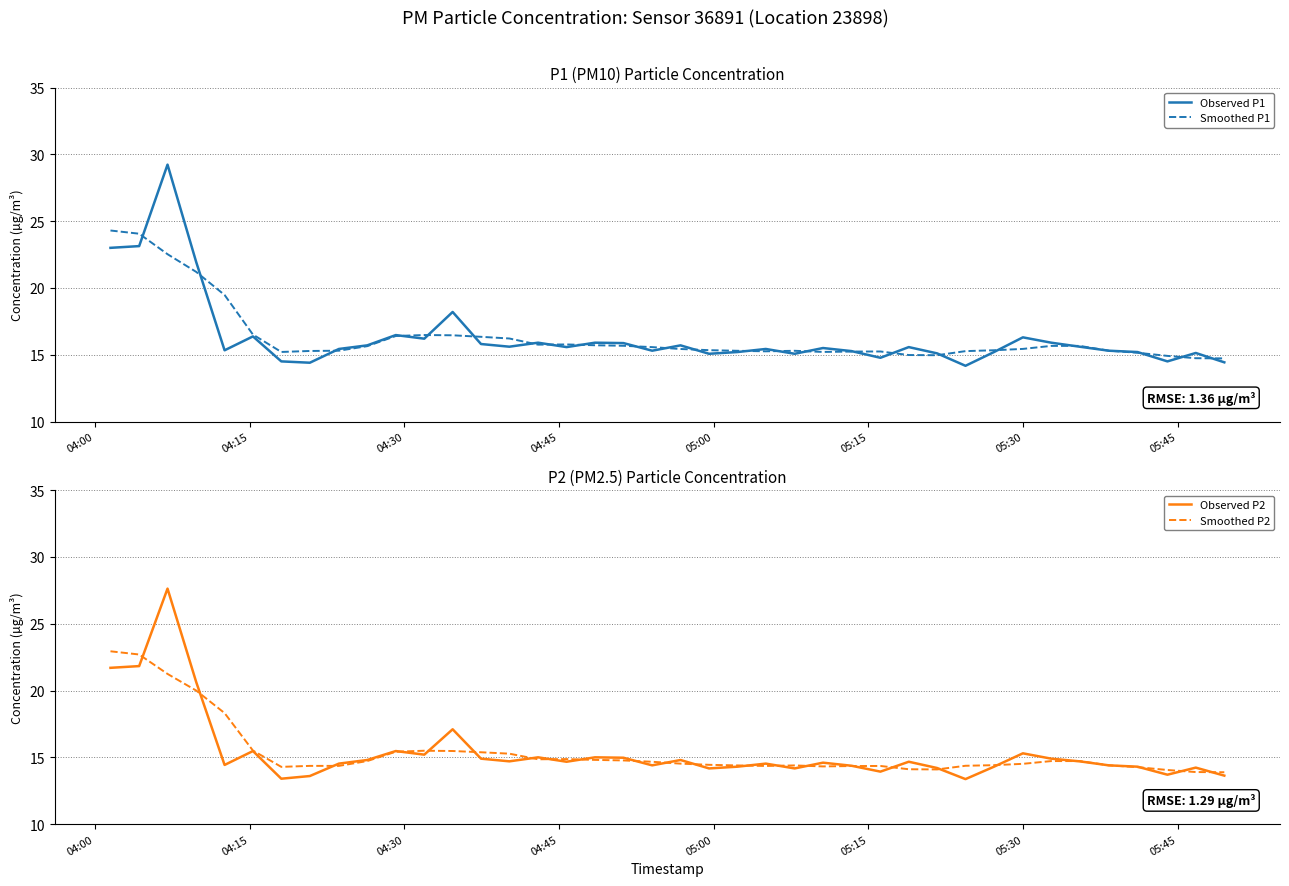

What are all the series names shown in the legend?

Observed P1, Smoothed P1, Observed P2, Smoothed P2